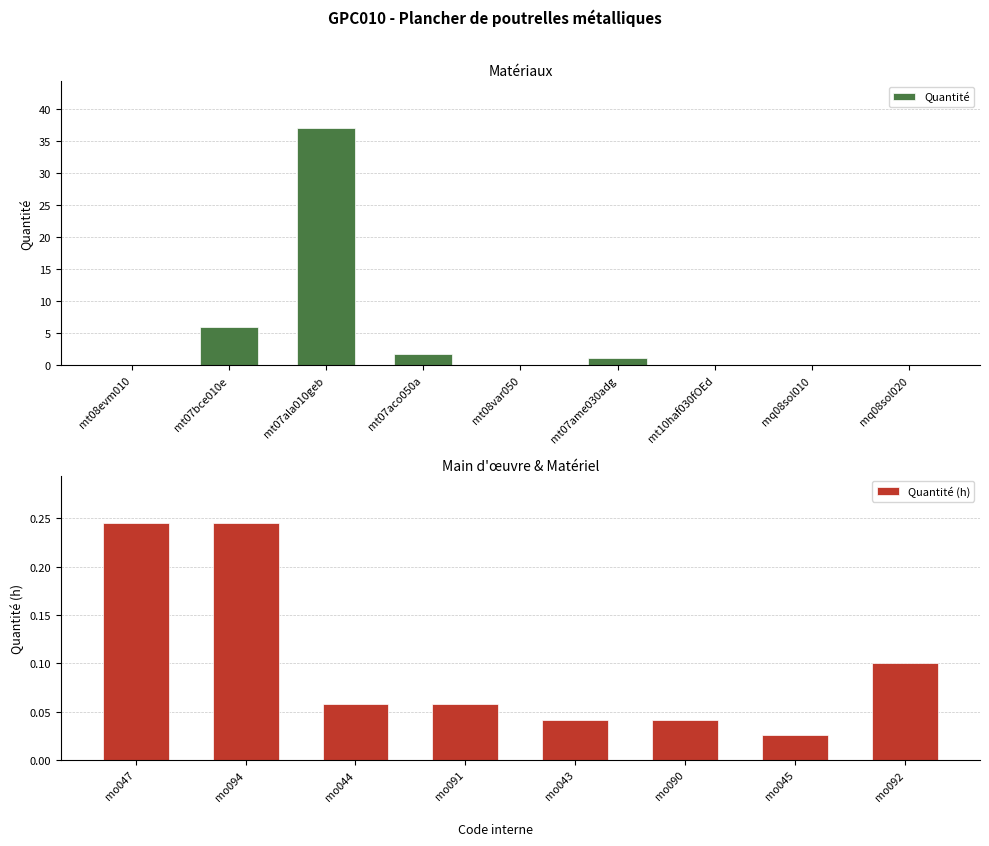

The value of Quantité at mq08sol020 is 0.0. True or false?

True